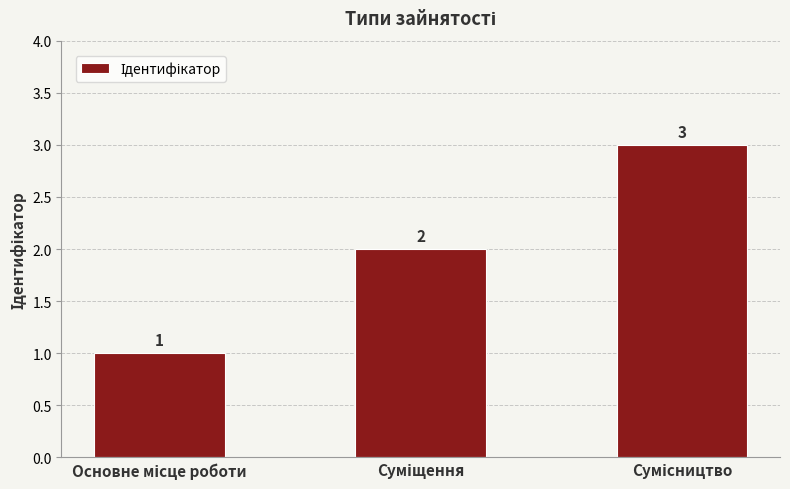

What is the value of the 3rd bar from the left?

3